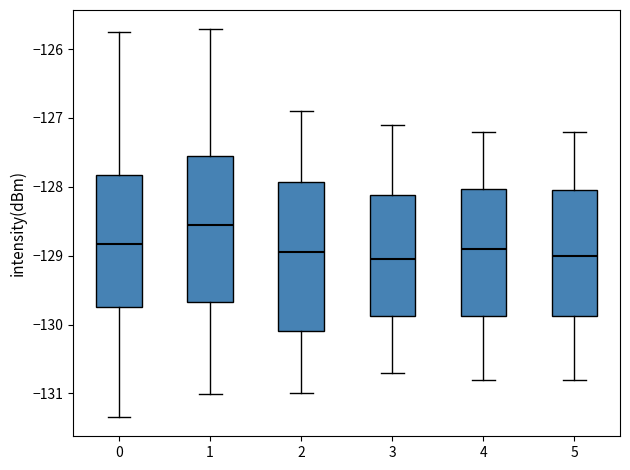

Which box has the highest median line?

1